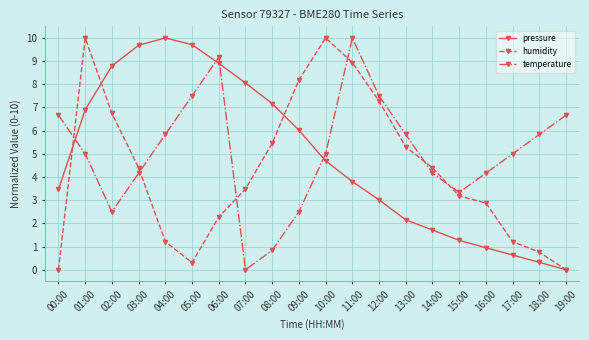

Where do humidity and temperature first cross each other?

00:00 and 01:00